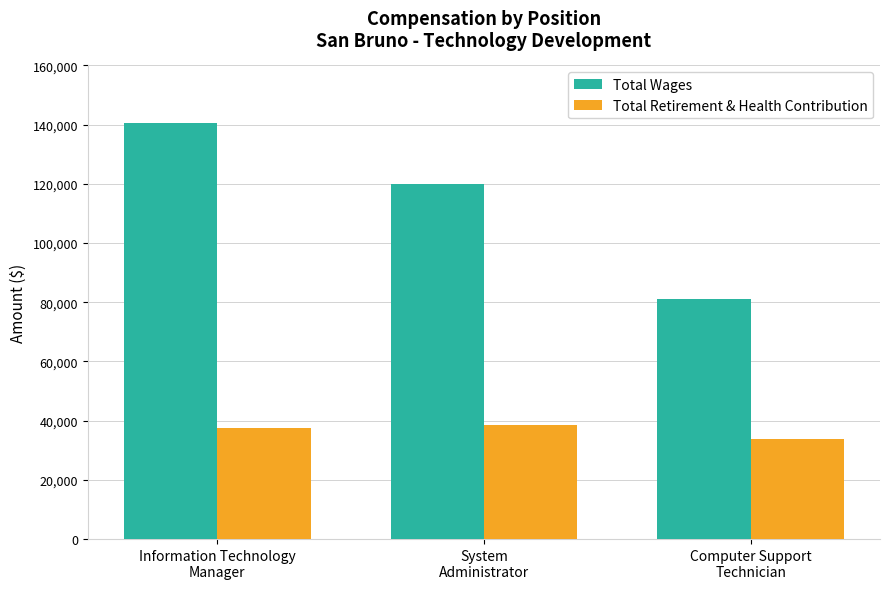

Does the chart contain stacked bars?

No